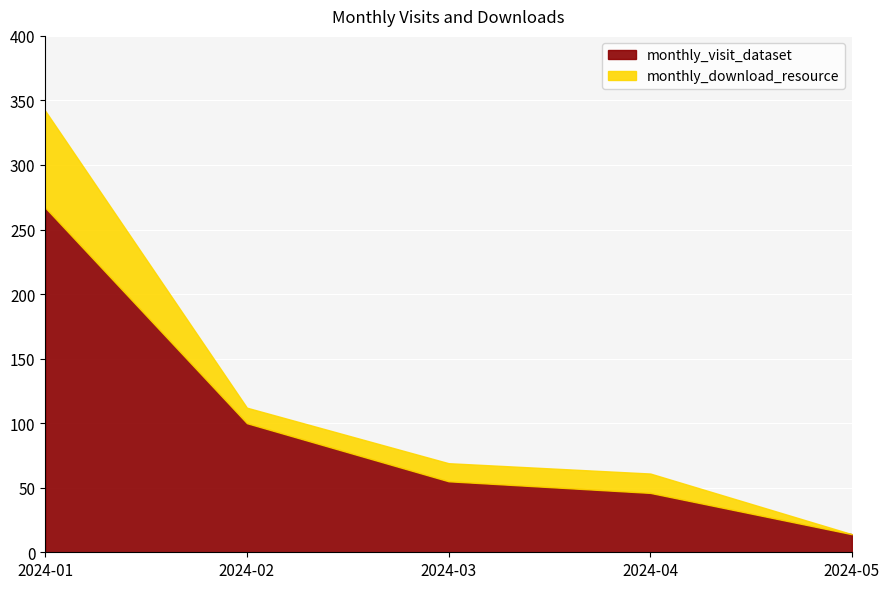

Rank the categories by monthly_download_resource value from highest to lowest.

2024-01, 2024-04, 2024-03, 2024-02, 2024-05